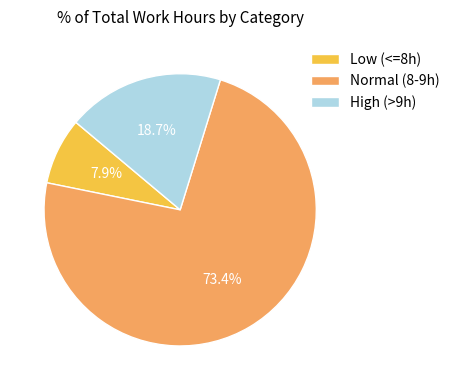

Which category has the smallest portion of the pie?

Low (<=8h)